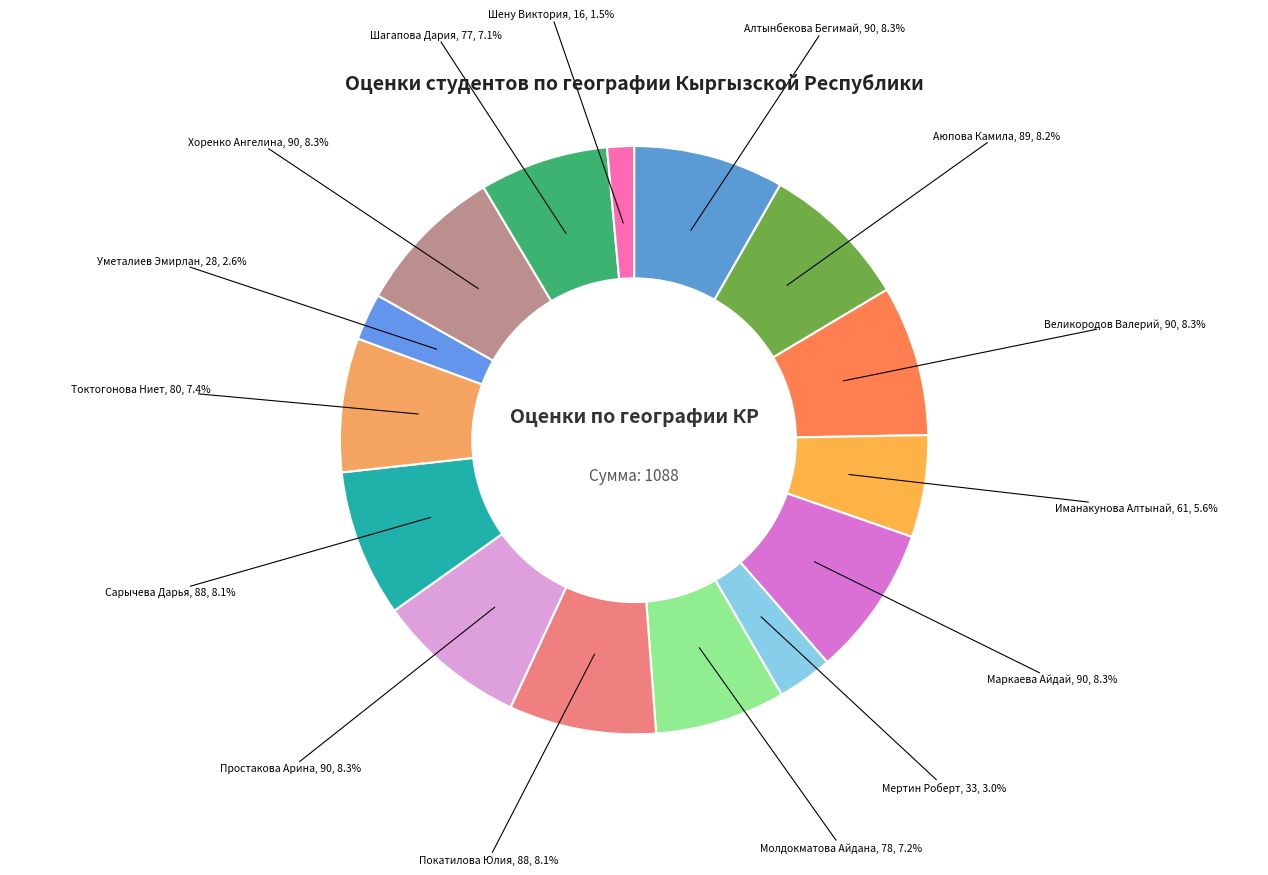

How many segments does this pie chart have?

15